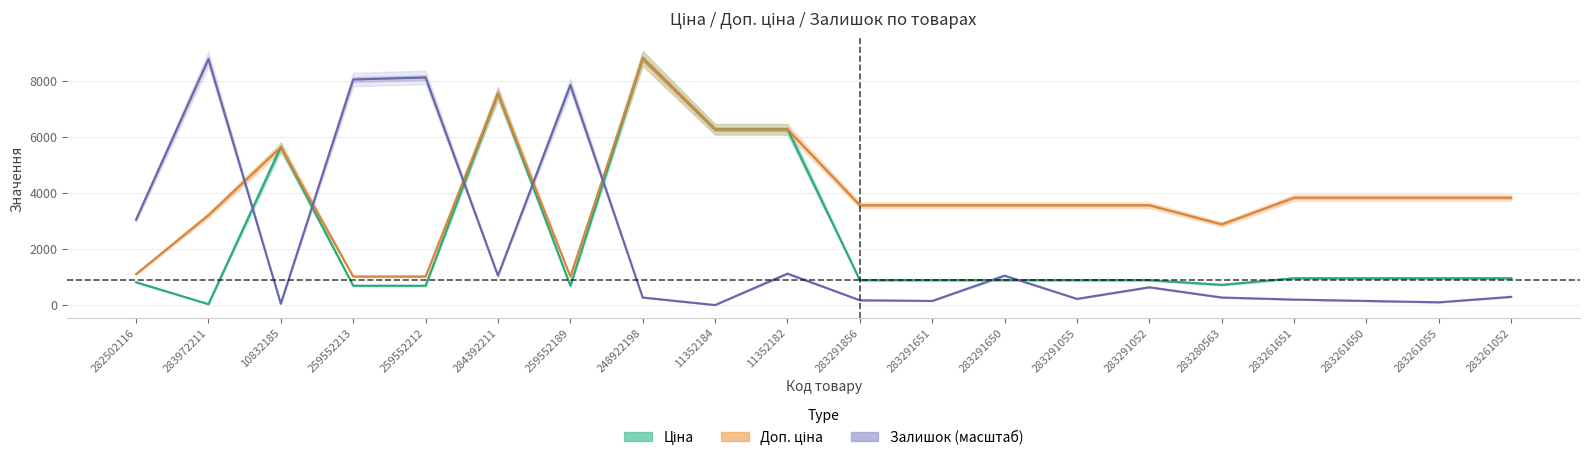

Reading right to left, extract all data points from this chart.

Ціна: 957.1	957.1	957.1	957.1	719.6	889.9	889.9	889.9	889.9	889.9	6266.7	6266.7	8797.6	689.1	7545.9	689.1	689.1	5636.0	32.0	813.0
Доп. ціна: 3828.4	3828.4	3828.4	3828.4	2878.5	3559.7	3559.7	3559.7	3559.7	3559.7	6266.7	6266.7	8797.6	1017.8	7545.9	1017.8	1017.8	5636.0	3205.0	1101.8
Залишок (масштаб): 292.4	97.5	146.2	195.0	268.1	633.6	219.3	1047.9	146.2	170.6	1121.0	0.0	268.1	7847.2	1047.9	8115.3	8042.1	48.7	8773.2	3046.3